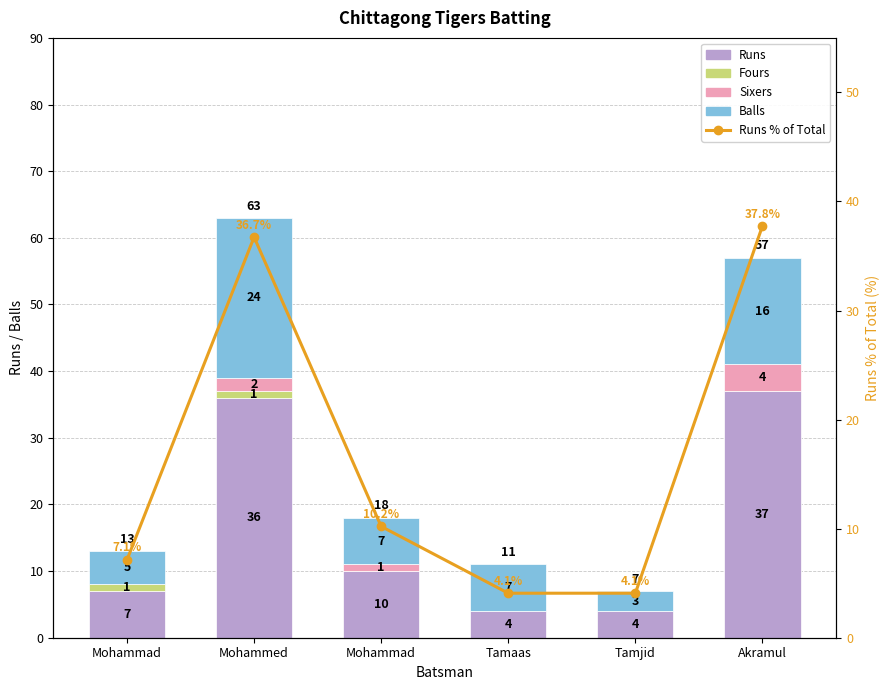

How many data points in Balls are above 7?

2